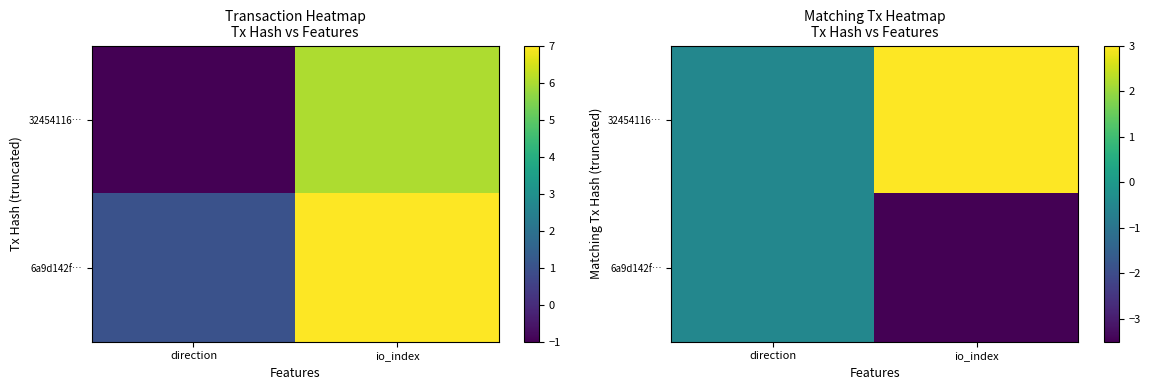

Rank the series by their average value, from lowest to highest.

6a9d142f…, 32454116…